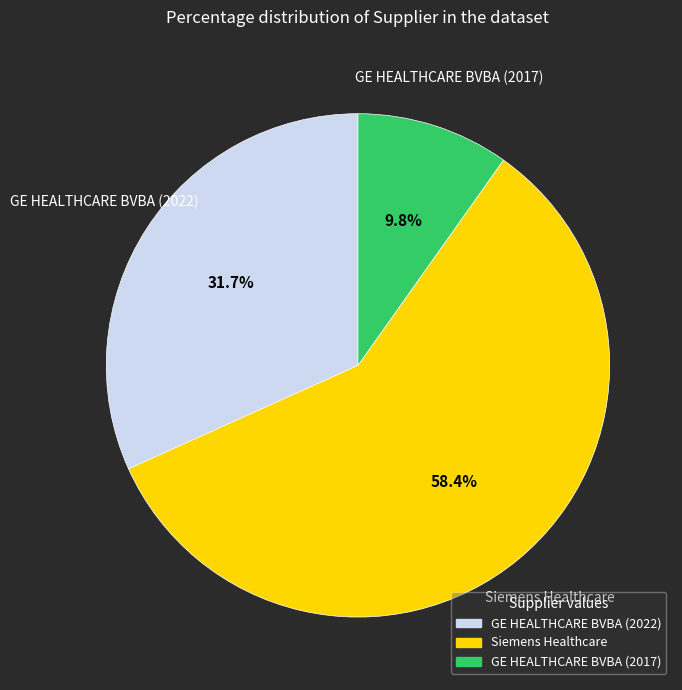

To the nearest percent, what is the difference between the largest and smallest slice percentages?

49%